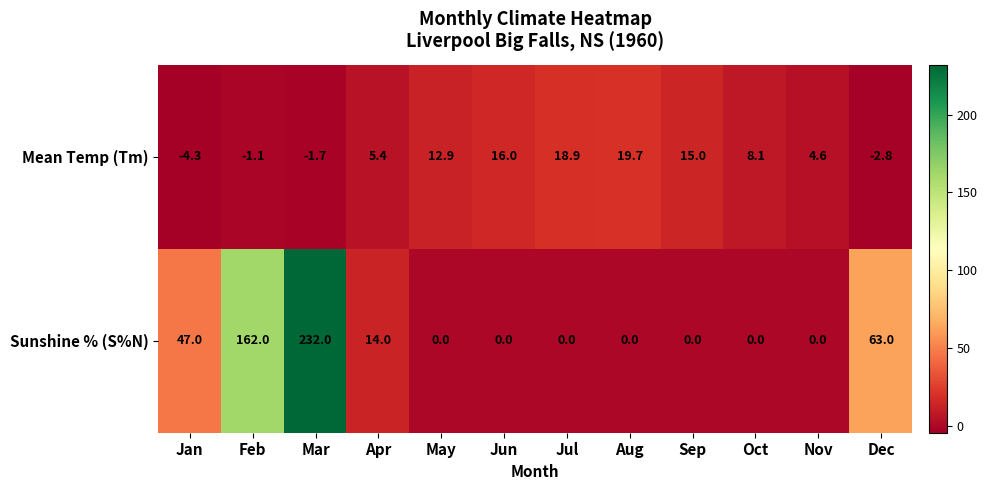

What is the difference between the highest and lowest values at Jul?

18.9